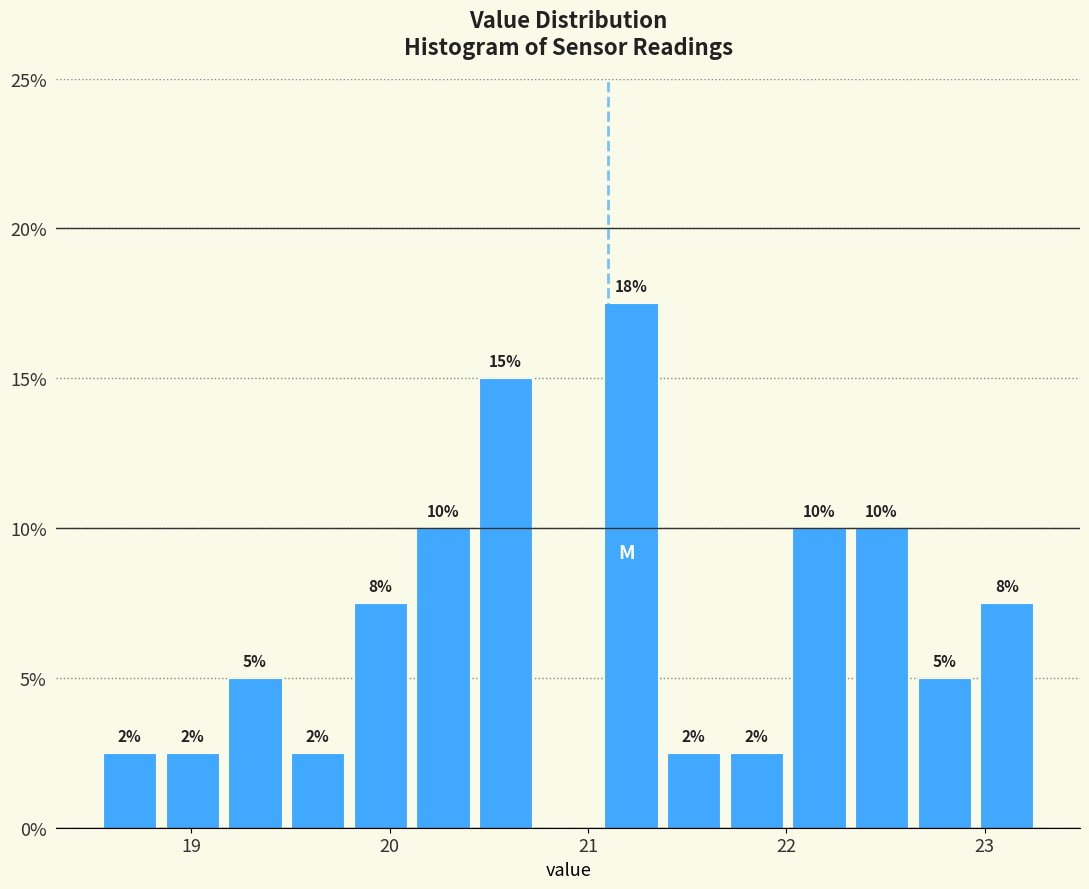

Around what value on the x-axis is the tallest bar? Give the approximate position of its centre, as read against the axis.

21.2